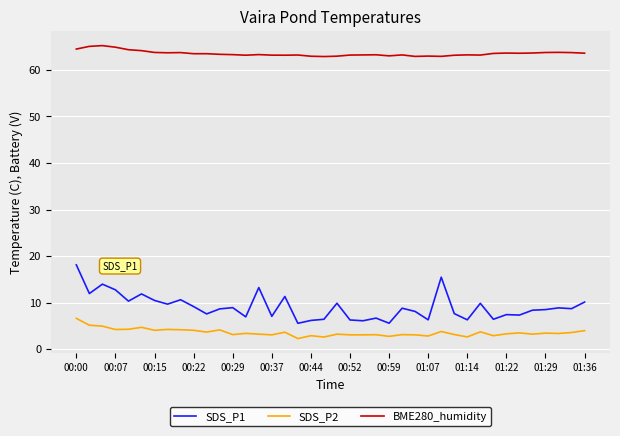

True or false: BME280_humidity has more than 0 interior local peaks.

True